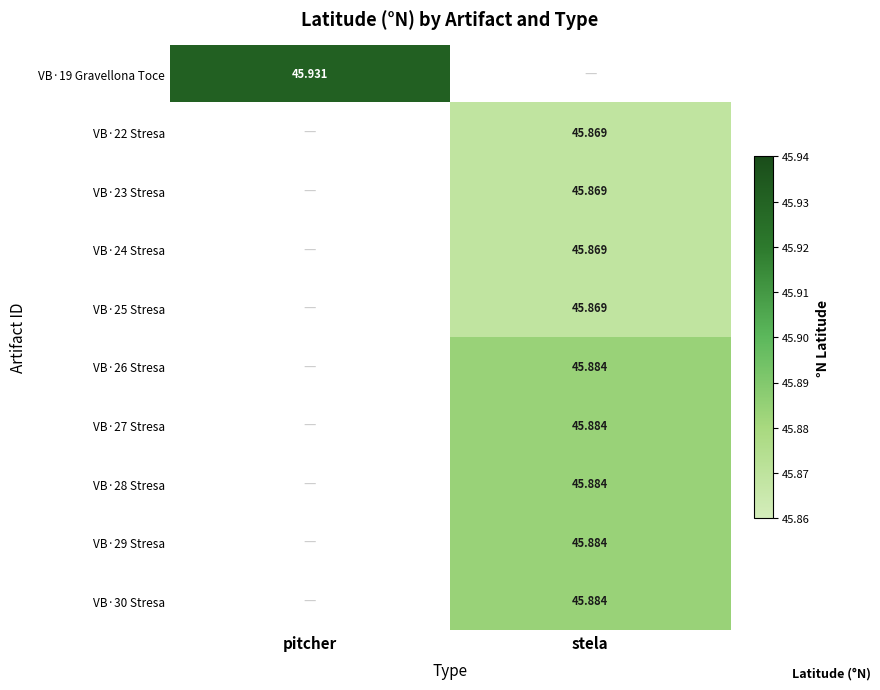

True or false: VB·30 Stresa has a value of 16.2 at stela.

False